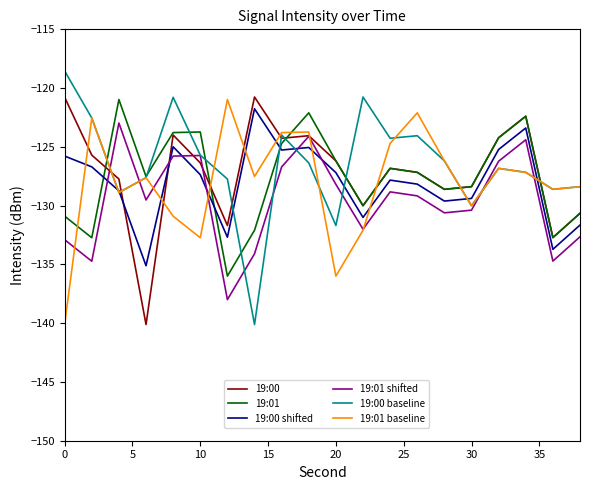

Does the chart have visible grid lines?

No